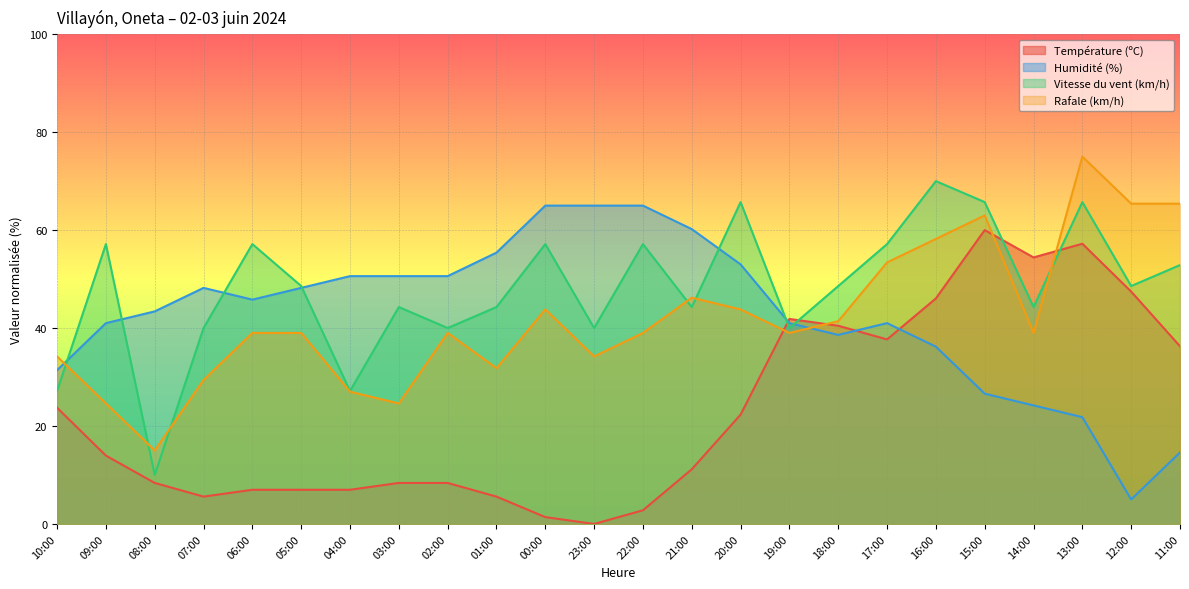

How many interior local valleys does the Humidité (%) series have?

3